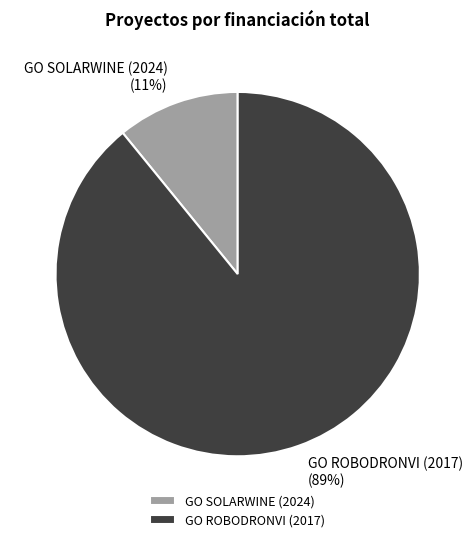

Rank the categories by value from lowest to highest.

GO SOLARWINE (2024), GO ROBODRONVI (2017)